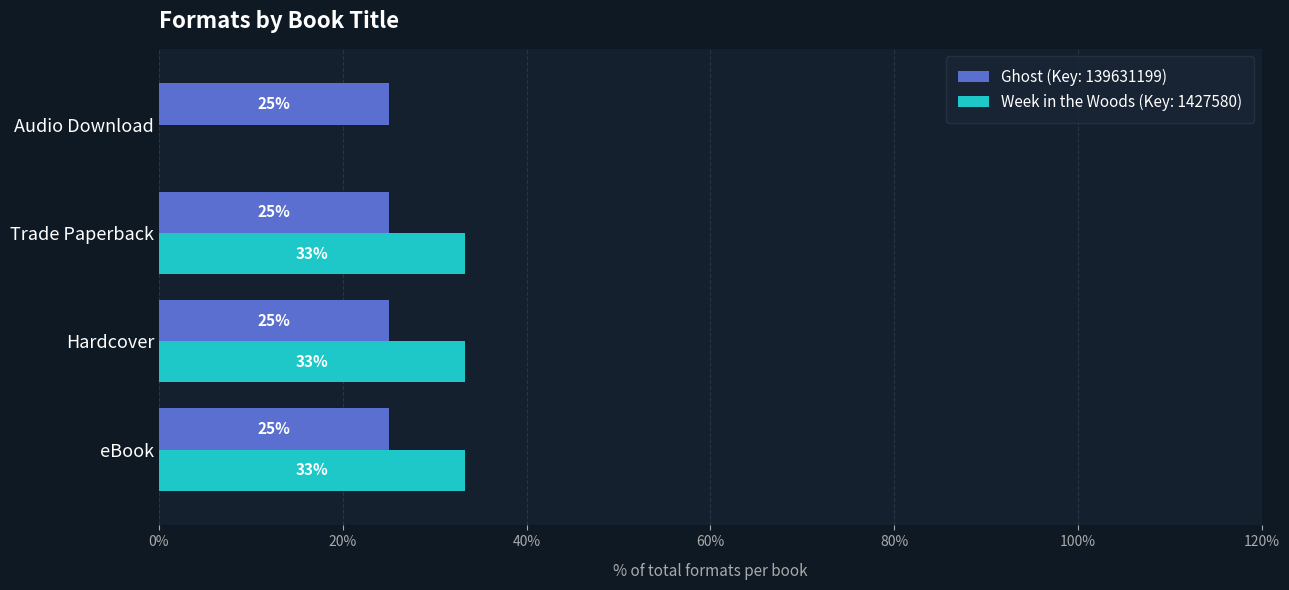

The Week in the Woods (Key: 1427580) series shows 33.3 at eBook. True or false?

True